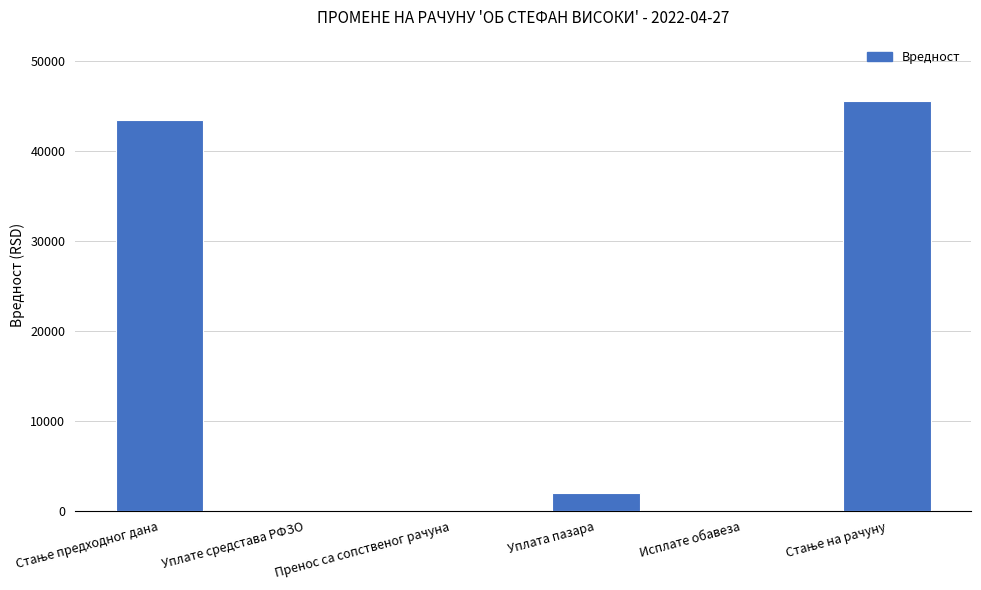

What is the sum of the values at Уплата пазара and Уплате средстава РФЗО?

2050.0